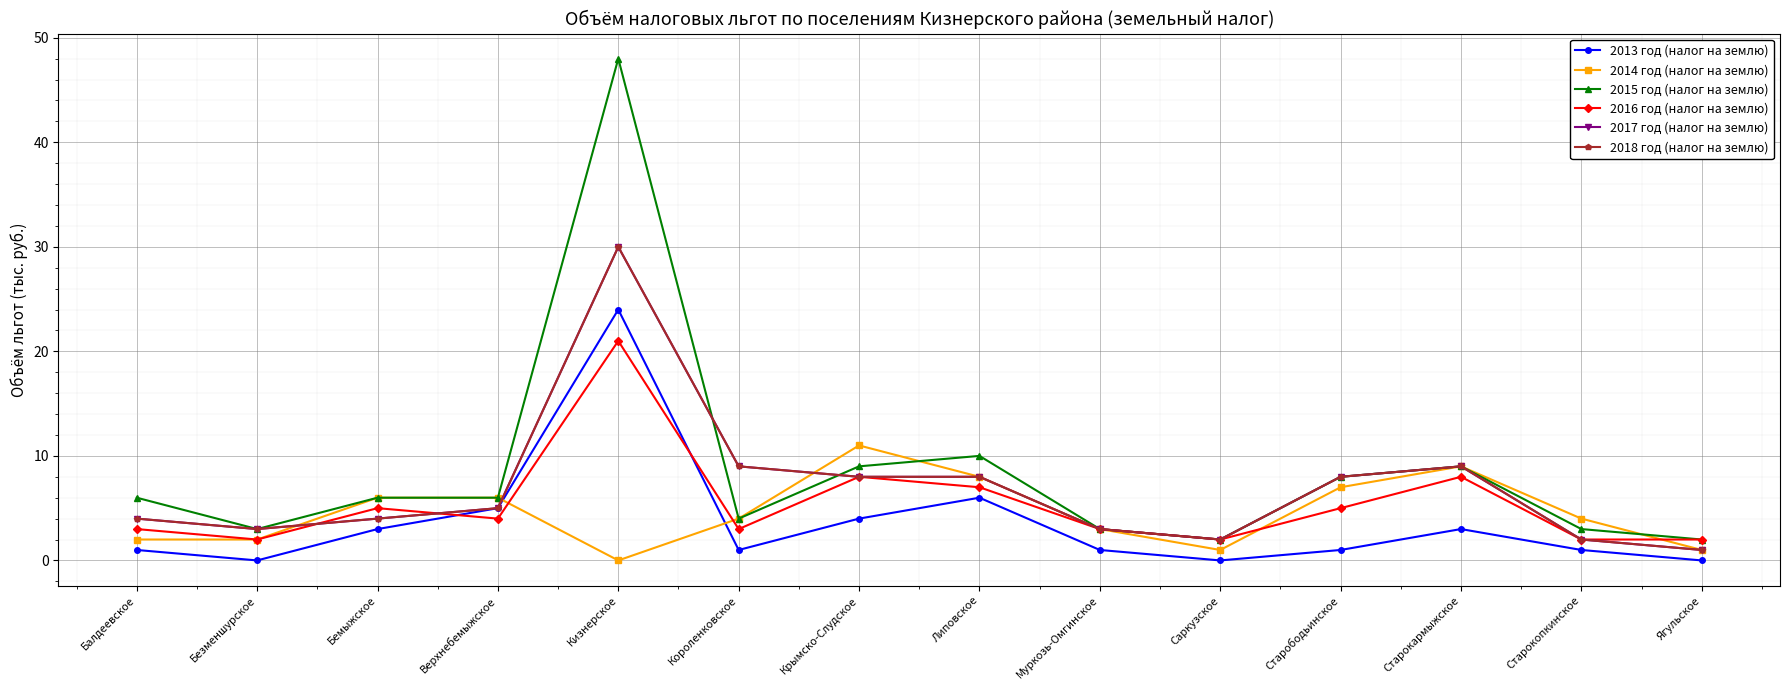

Between Бемыжское and Липовское, which is larger?

Липовское